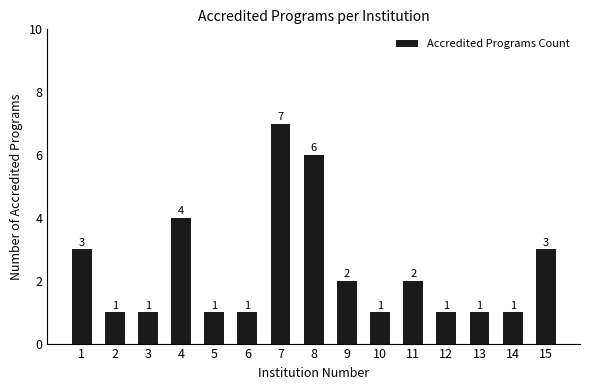

True or false: the data shows 1 at 12.

True